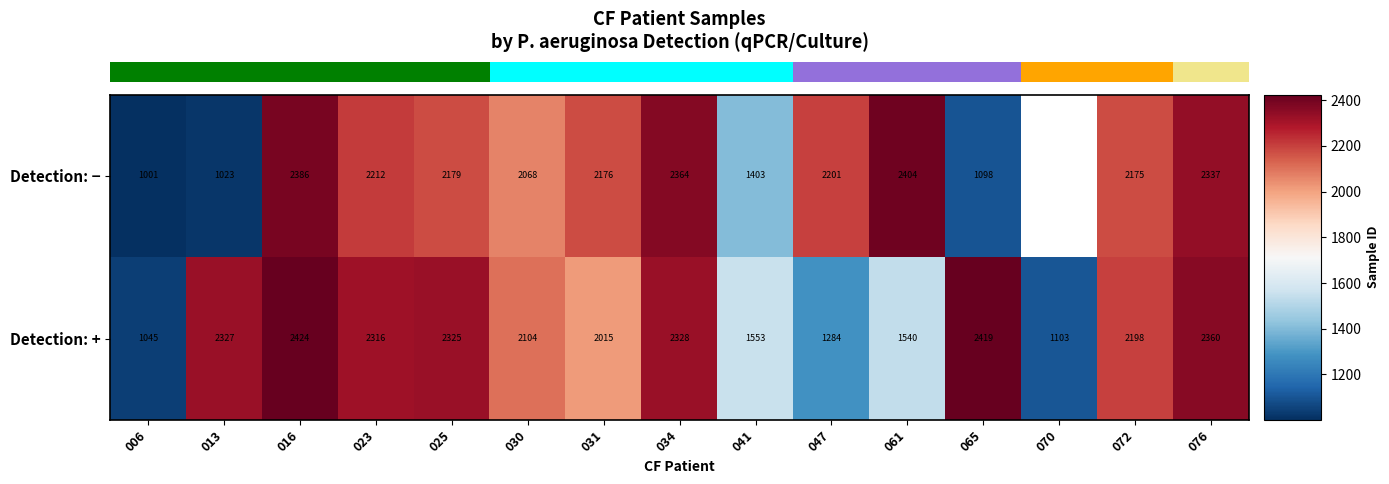

At which category does the chart reach its minimum across all series?

006